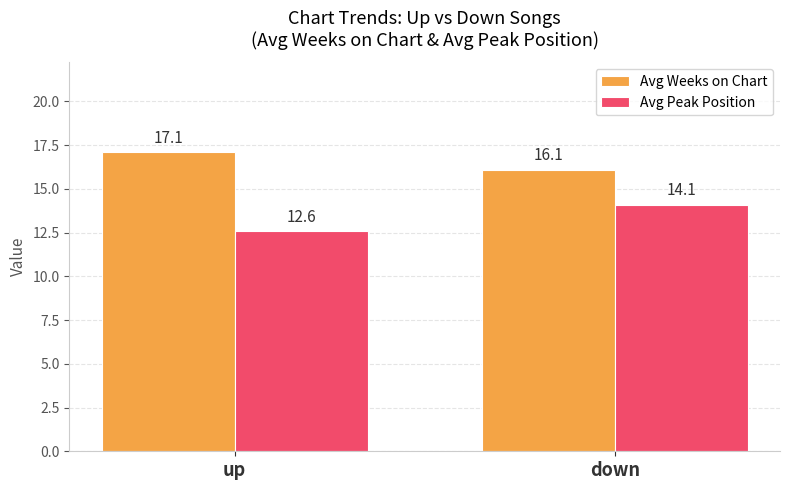

At up, list the series in order from smallest to largest.

Avg Peak Position, Avg Weeks on Chart